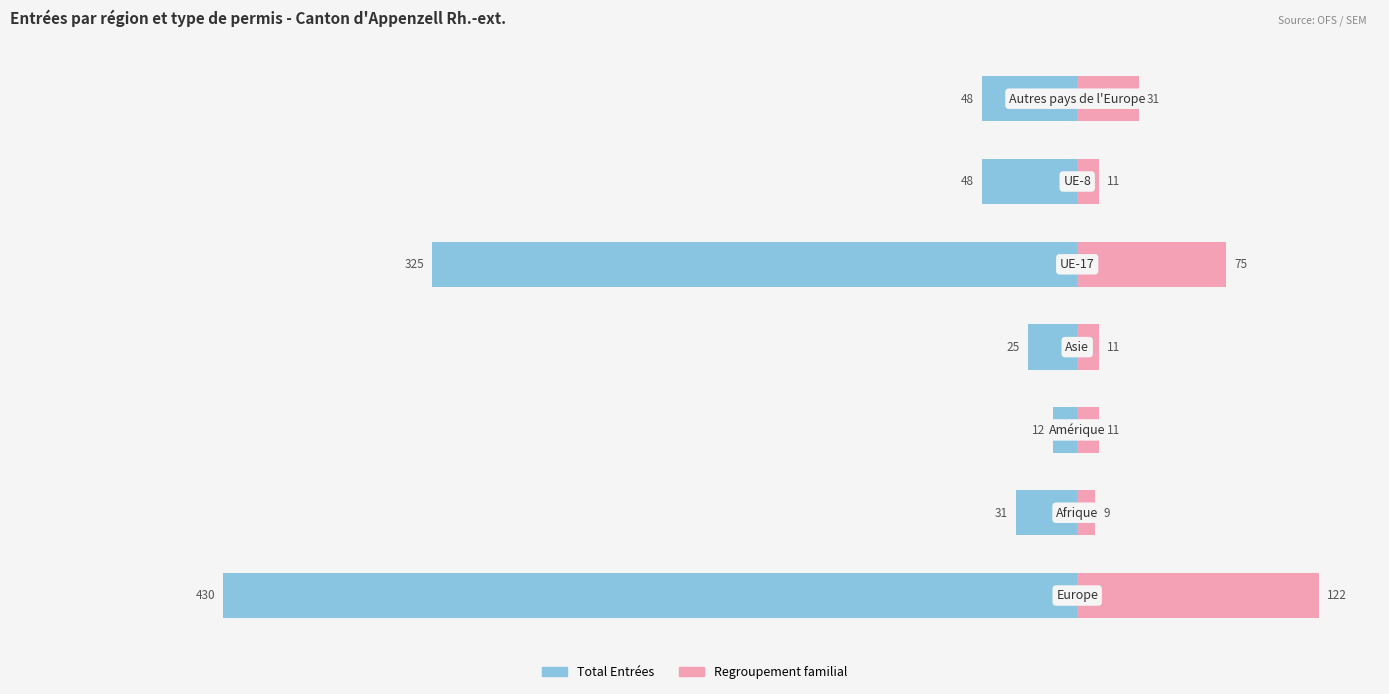

Does the chart contain stacked bars?

No